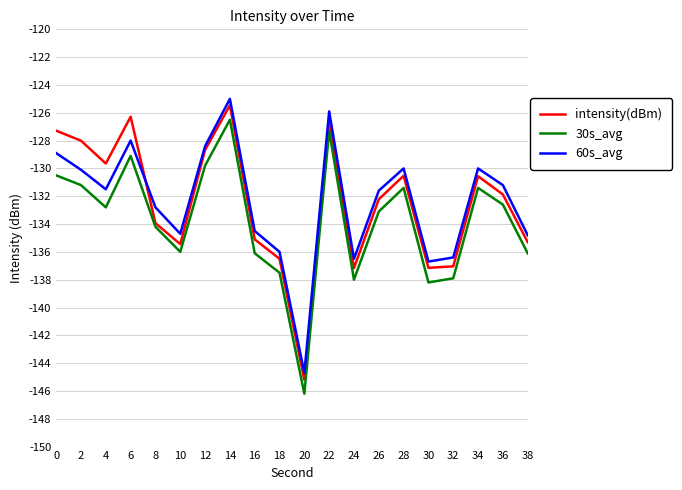

The value of 30s_avg at 6 is -212.5. True or false?

False